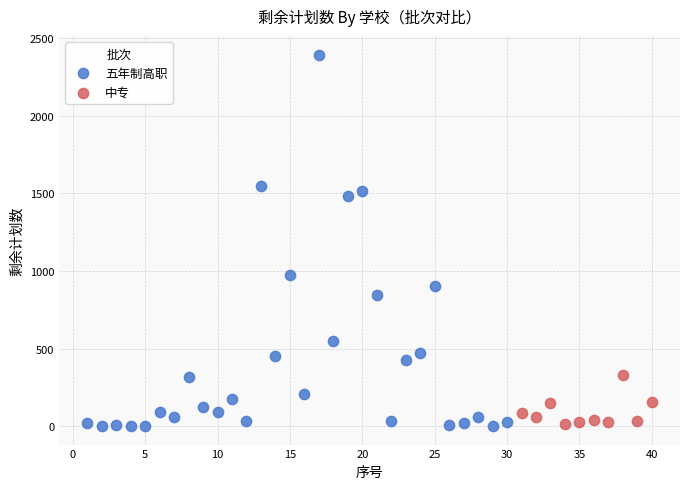

Which series reaches the maximum Y coordinate?

五年制高职